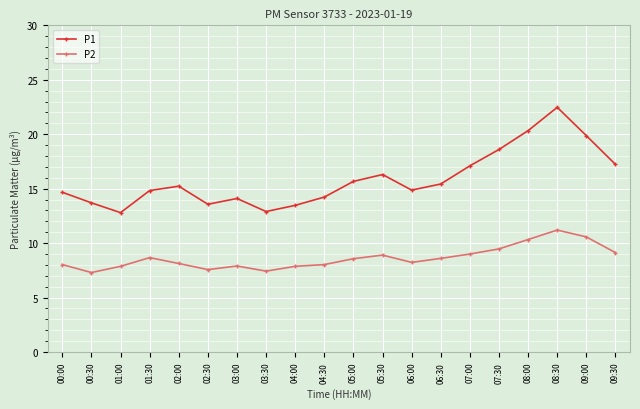

Is it true that P1 equals 12.8 at 01:00?

True